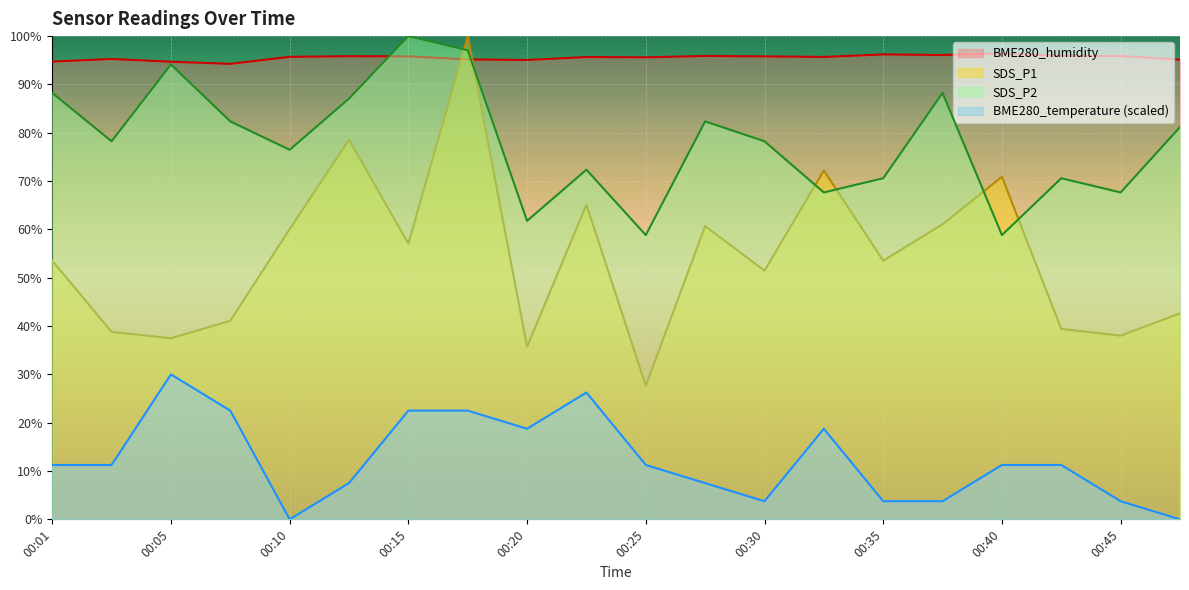

Between which two adjacent categories do BME280_humidity and SDS_P2 first intersect?

00:13 and 00:15